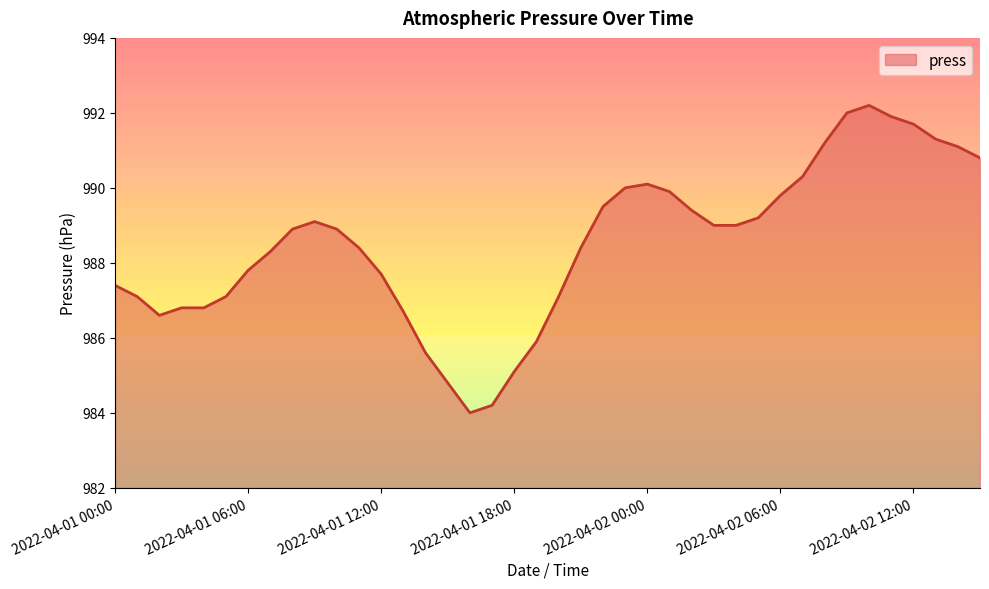

What is the minimum value shown in the chart?

984.0